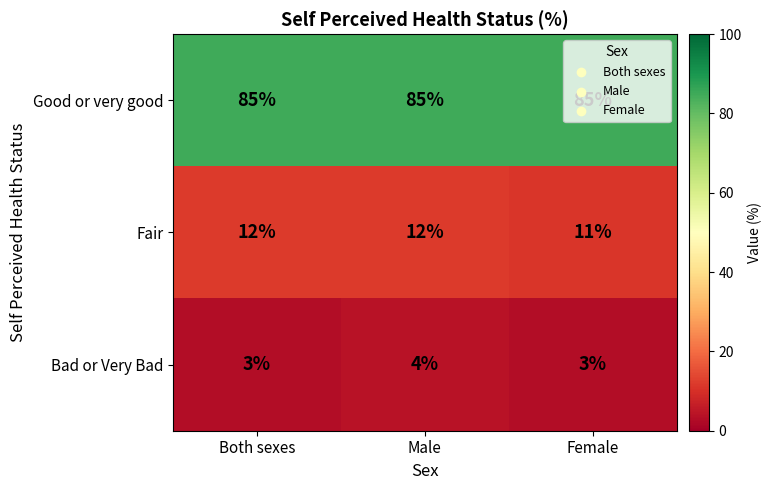

What is the highest value of the Bad or Very Bad series?

4